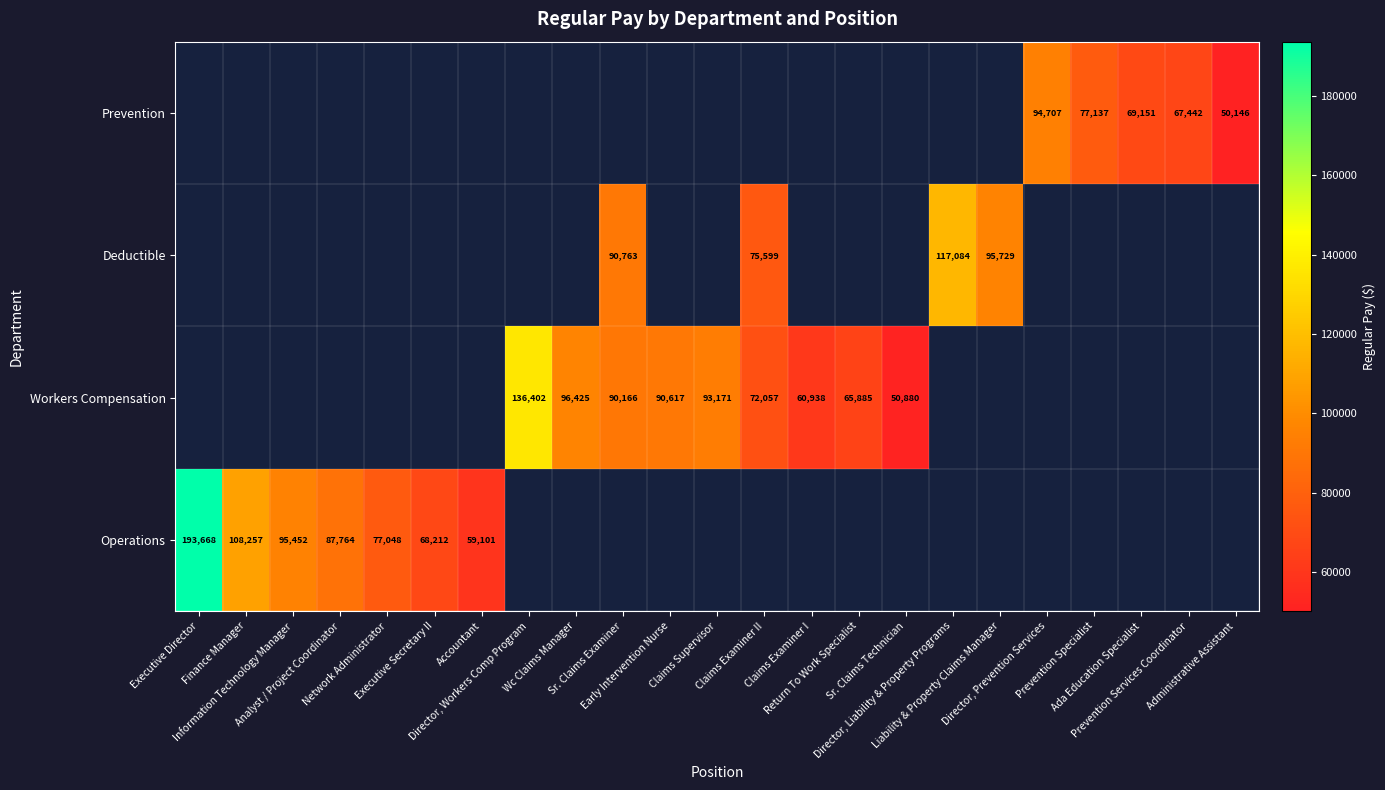

Is it true that Operations equals 95452.0 at Information Technology Manager?

True